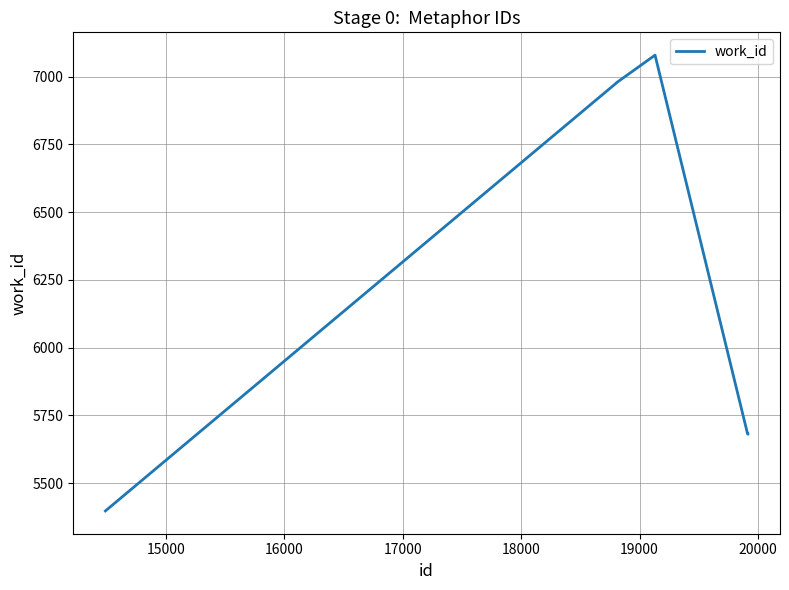

What is the average value?

6299